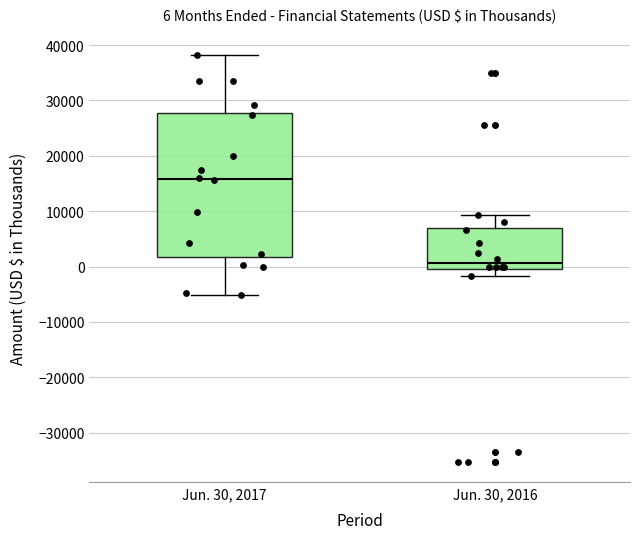

Which box has the highest median line?

Jun. 30, 2017